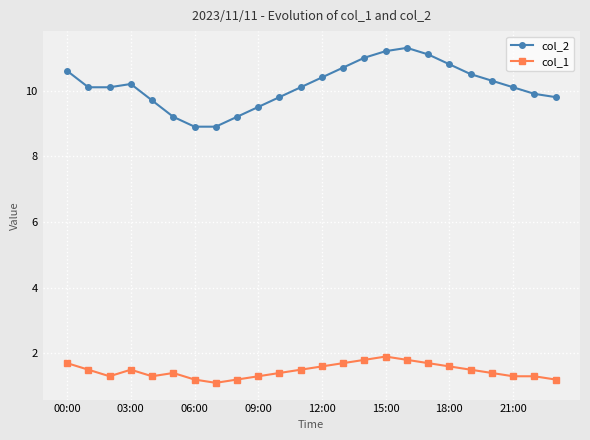

Rank the series by their average value, from lowest to highest.

col_1, col_2